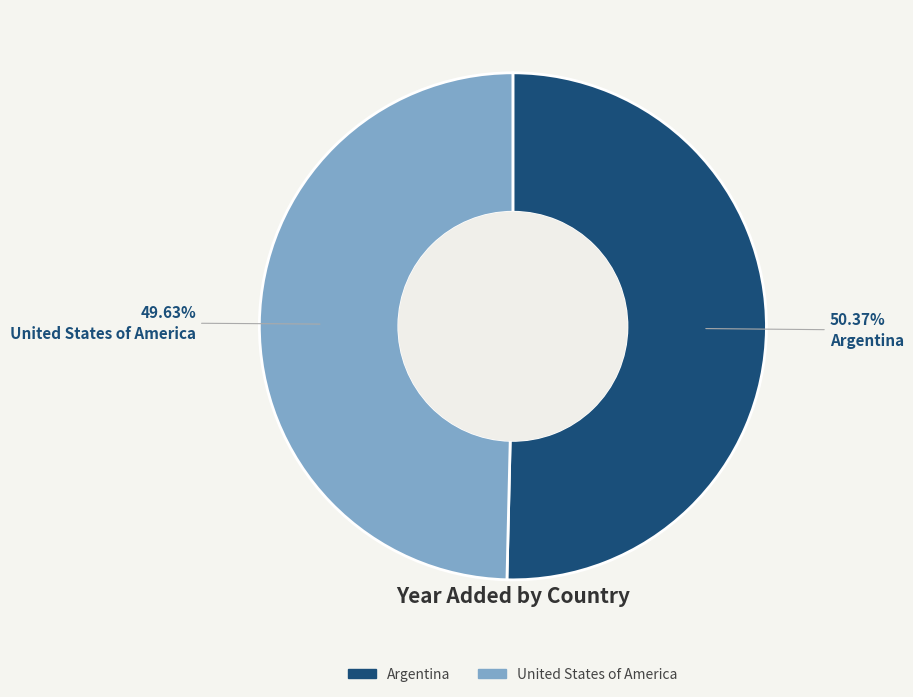

To the nearest percent, what is the difference between the United States of America and Argentina slice percentages?

1%